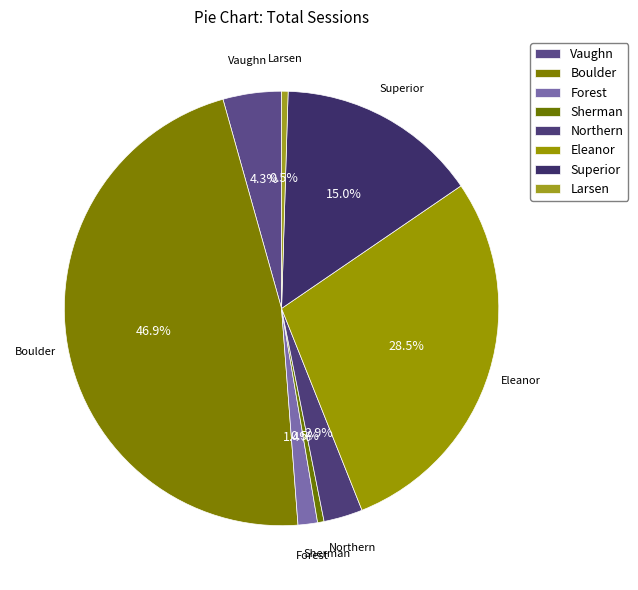

How many slices are in this pie chart?

8